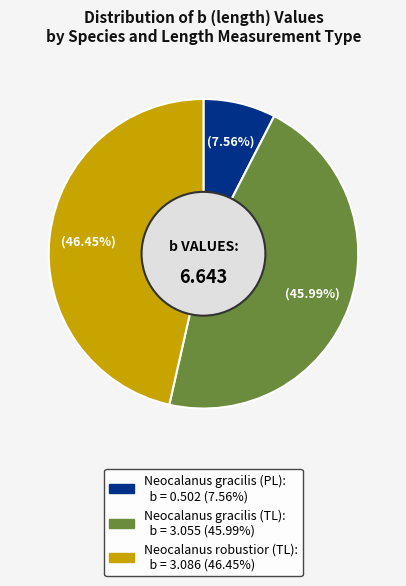

What is the total percentage of Neocalanus gracilis (TL) and Neocalanus robustior (TL)?

92.4%